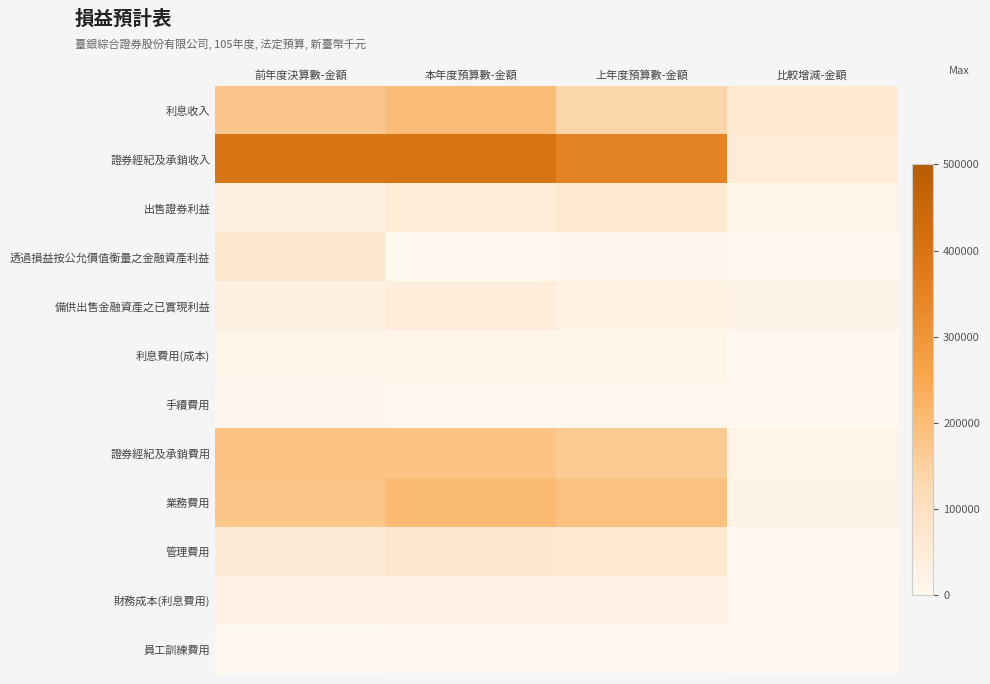

Reading right to left, what are all the values shown in this chart?

利息收入: 比較增減-金額=62634	上年度預算數-金額=135948	本年度預算數-金額=198582	前年度決算數-金額=175647
證券經紀及承銷收入: 比較增減-金額=49270	上年度預算數-金額=351160	本年度預算數-金額=400430	前年度決算數-金額=398392
出售證券利益: 比較增減-金額=15587	上年度預算數-金額=68200	本年度預算數-金額=52613	前年度決算數-金額=34317
透過損益按公允價值衡量之金融資產利益: 比較增減-金額=3696	上年度預算數-金額=9546	本年度預算數-金額=5850	前年度決算數-金額=75852
備供出售金融資產之已實現利益: 比較增減-金額=19000	上年度預算數-金額=27000	本年度預算數-金額=46000	前年度決算數-金額=34280
利息費用(成本): 比較增減-金額=685	上年度預算數-金額=15682	本年度預算數-金額=16367	前年度決算數-金額=12823
手續費用: 比較增減-金額=443	上年度預算數-金額=5249	本年度預算數-金額=5692	前年度決算數-金額=8758
證券經紀及承銷費用: 比較增減-金額=16742	上年度預算數-金額=165164	本年度預算數-金額=181906	前年度決算數-金額=184252
業務費用: 比較增減-金額=18547	上年度預算數-金額=188010	本年度預算數-金額=206557	前年度決算數-金額=175971
管理費用: 比較增減-金額=3095	上年度預算數-金額=65395	本年度預算數-金額=68490	前年度決算數-金額=53826
財務成本(利息費用): 比較增減-金額=1272	上年度預算數-金額=21772	本年度預算數-金額=20500	前年度決算數-金額=20340
員工訓練費用: 比較增減-金額=28	上年度預算數-金額=3903	本年度預算數-金額=3875	前年度決算數-金額=1808